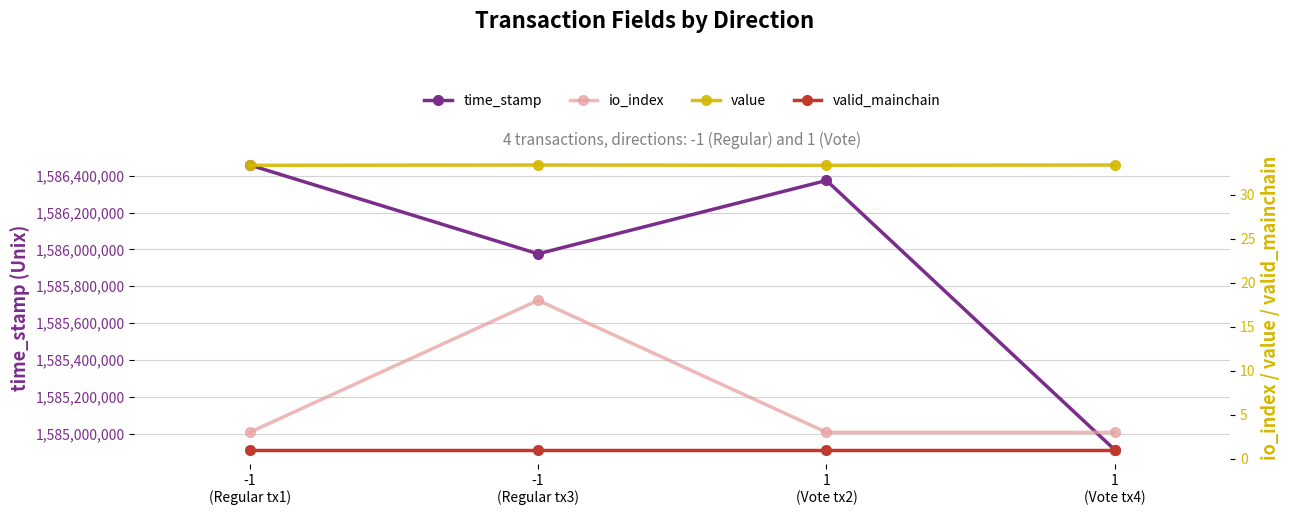

Which series has the widest spread of values?

time_stamp